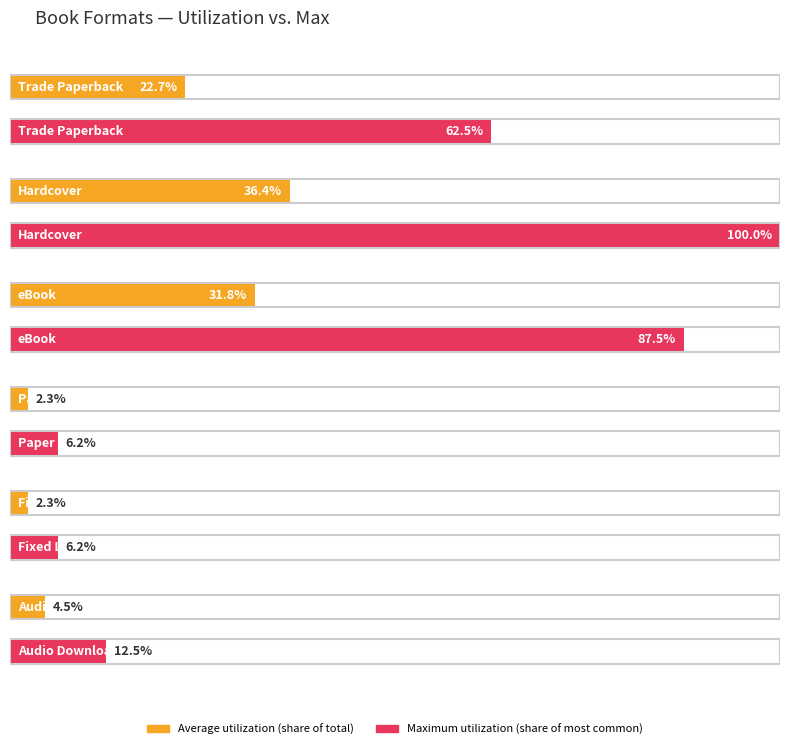

At which category does the chart reach its peak across all series?

Hardcover